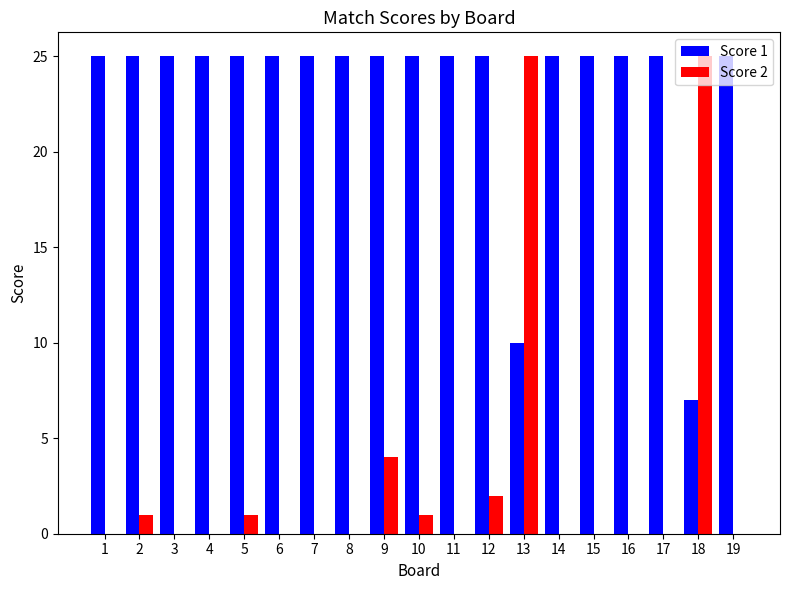

Which series has the largest total across all categories?

Score 1